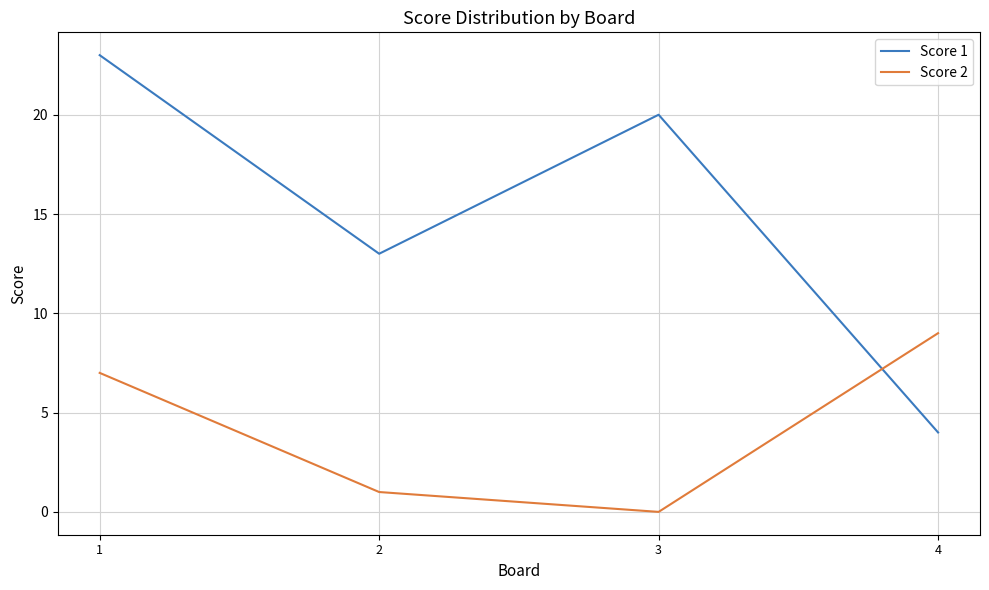

Is this an area chart (filled region under the line)?

No